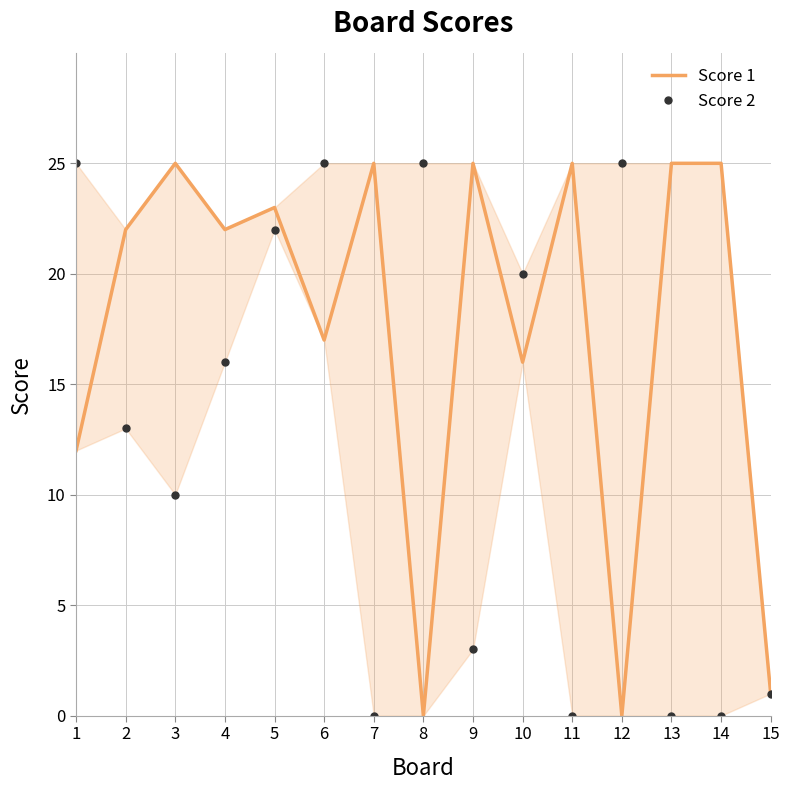

How many points are lower than both their immediate neighbors (excluding endpoints)?

5